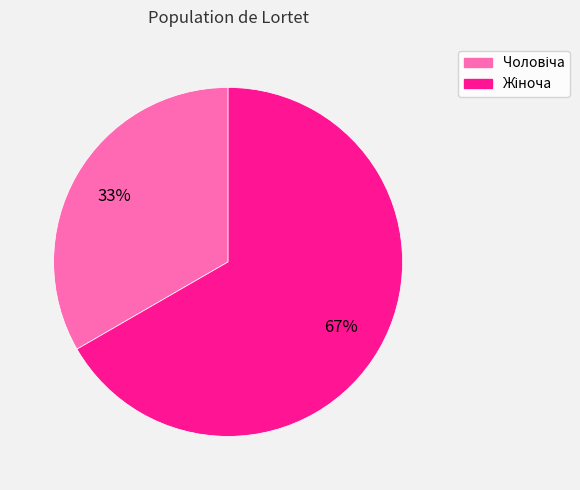

Does any single category account for the majority?

Yes